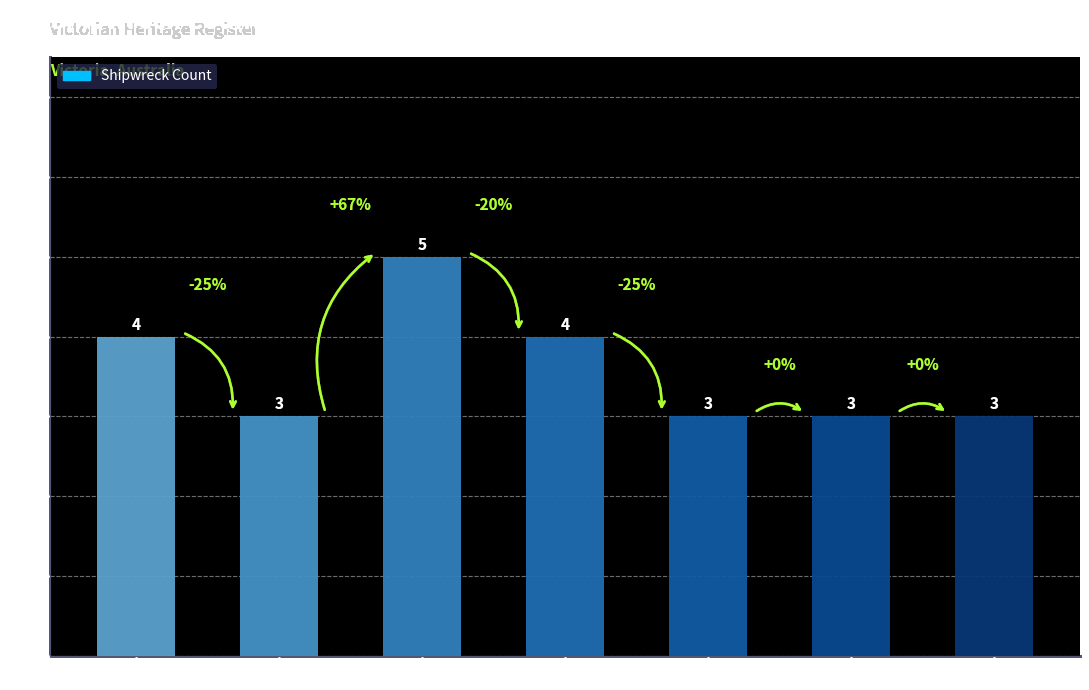

How many bars are there in total?

7